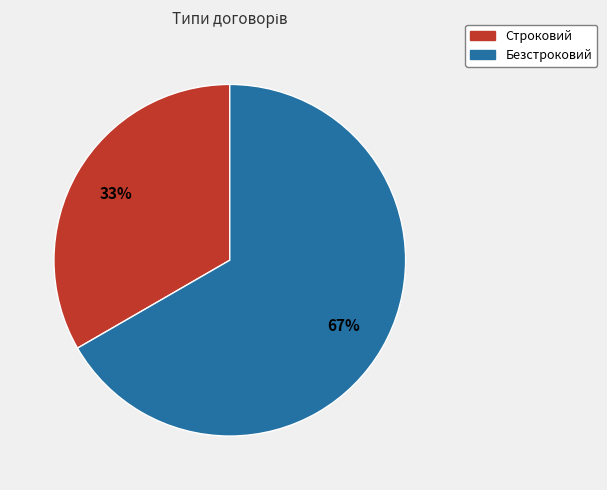

Does Безстроковий represent more than half of the total?

Yes